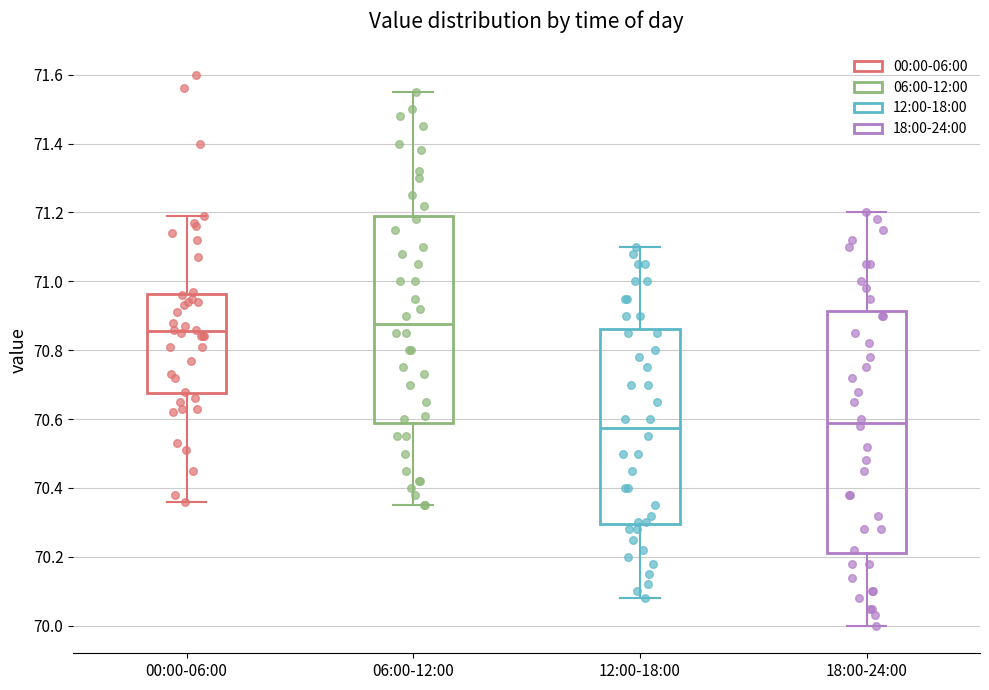

Reading left to right, transcribe this box plot: for each box, give where its median line is, the range the box spans, and where its two whiskers end, as read against the y-axis. The values are not printed on the chart, so give them approximately, as read against the axis.

00:00-06:00: median 70.86, box 70.68 to 70.96, whiskers 70.36 to 71.20
06:00-12:00: median 70.88, box 70.58 to 71.20, whiskers 70.36 to 71.56
12:00-18:00: median 70.58, box 70.30 to 70.86, whiskers 70.08 to 71.10
18:00-24:00: median 70.60, box 70.22 to 70.92, whiskers 70.00 to 71.20